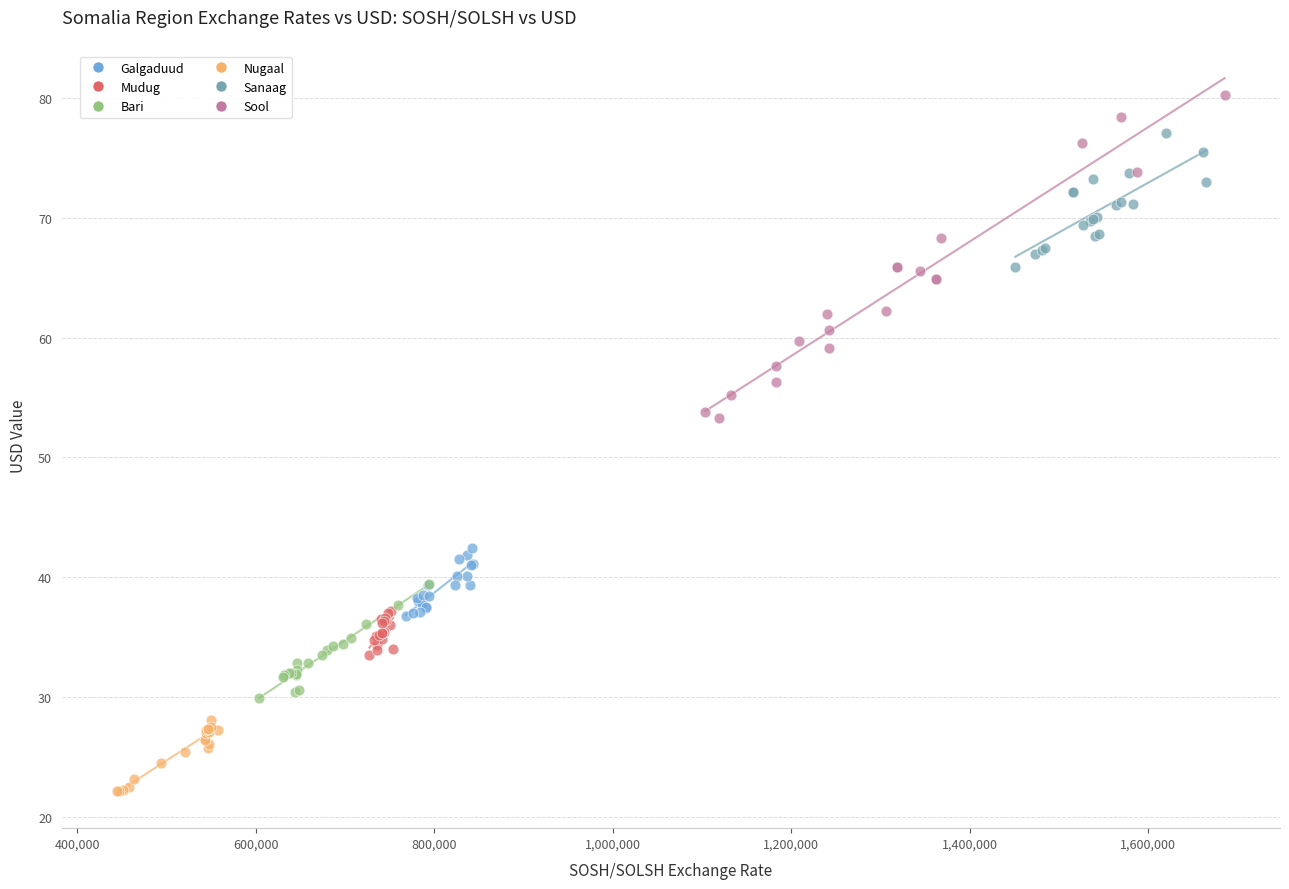

Which series reaches the maximum Y coordinate?

Sool